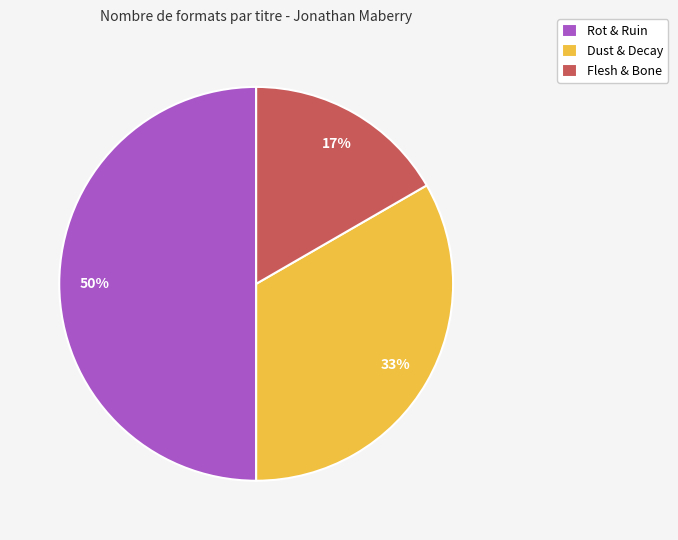

Count the number of slices in the pie.

3